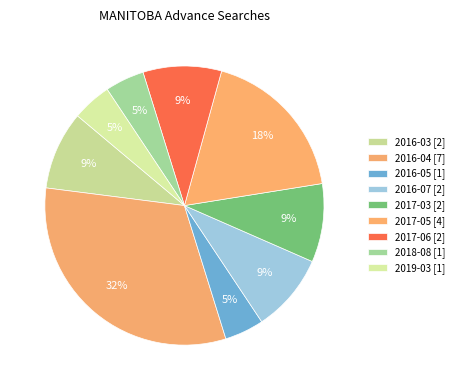

What percentage is NOT represented by 2017-05?

81.8%